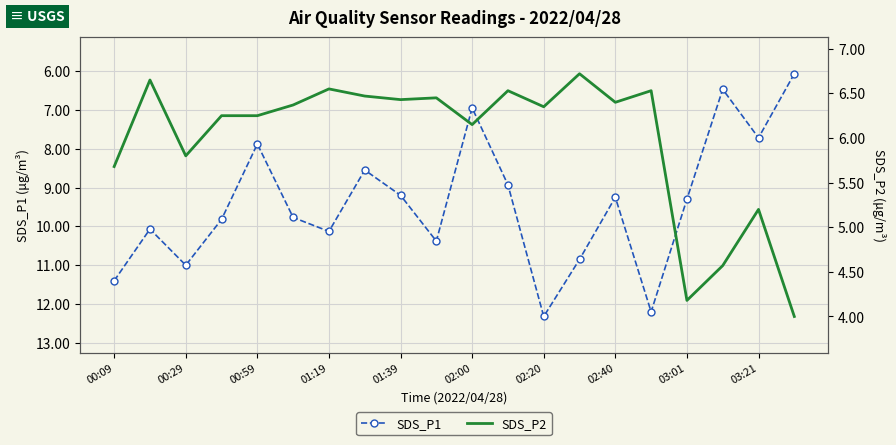

The SDS_P1 series shows 15.4 at 03:01. True or false?

False